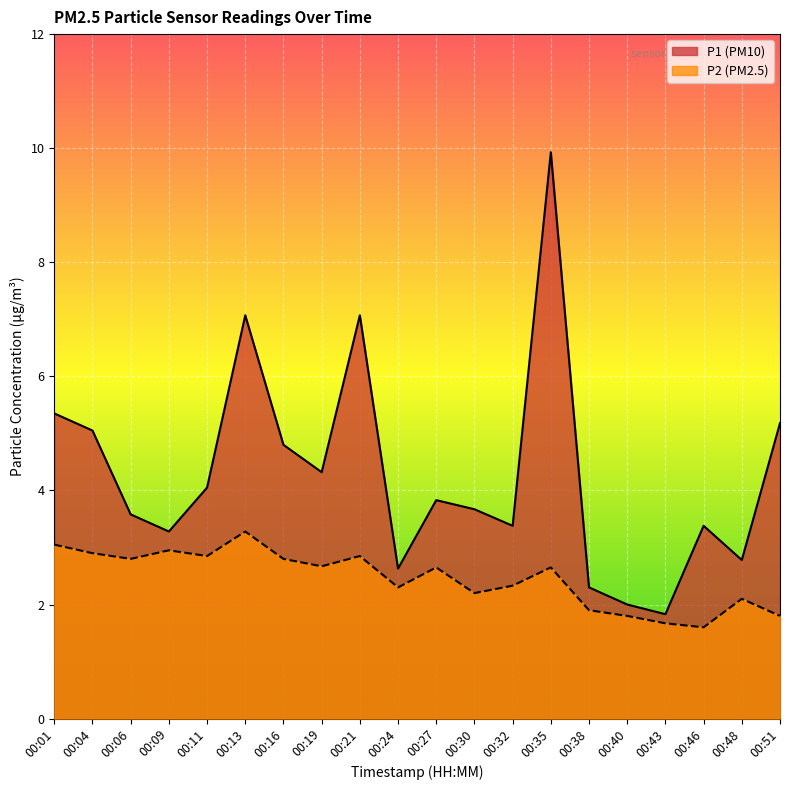

What is the lowest value of the P1 series?

1.8